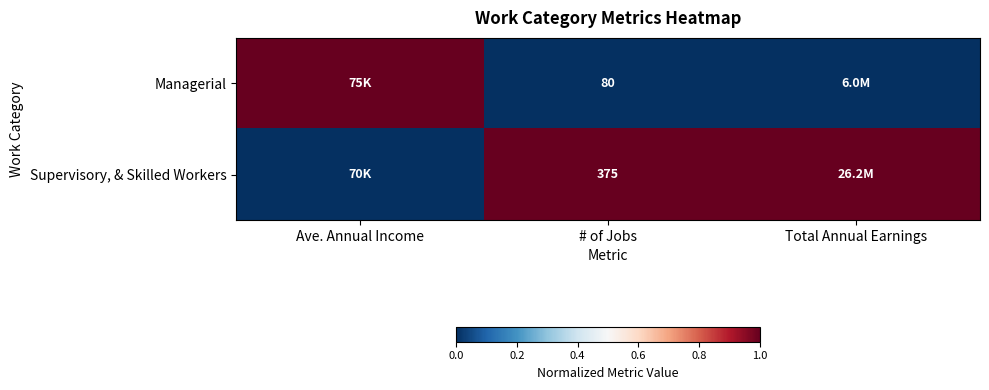

At how many categories does at least one series exceed 0?

3